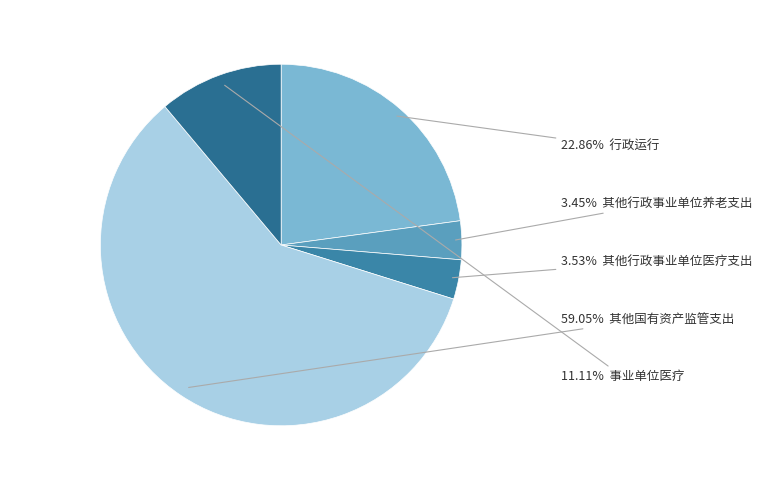

What is the smallest slice in the pie chart?

其他行政事业单位养老支出